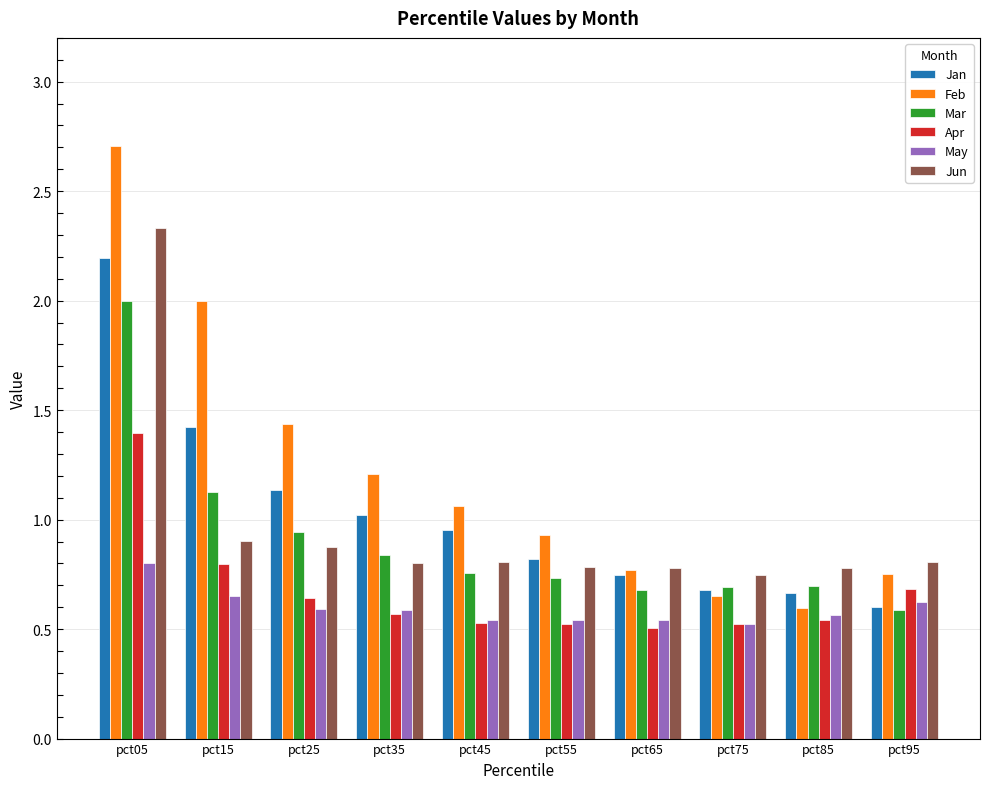

What is the difference between the highest and lowest values at pct75?

0.2